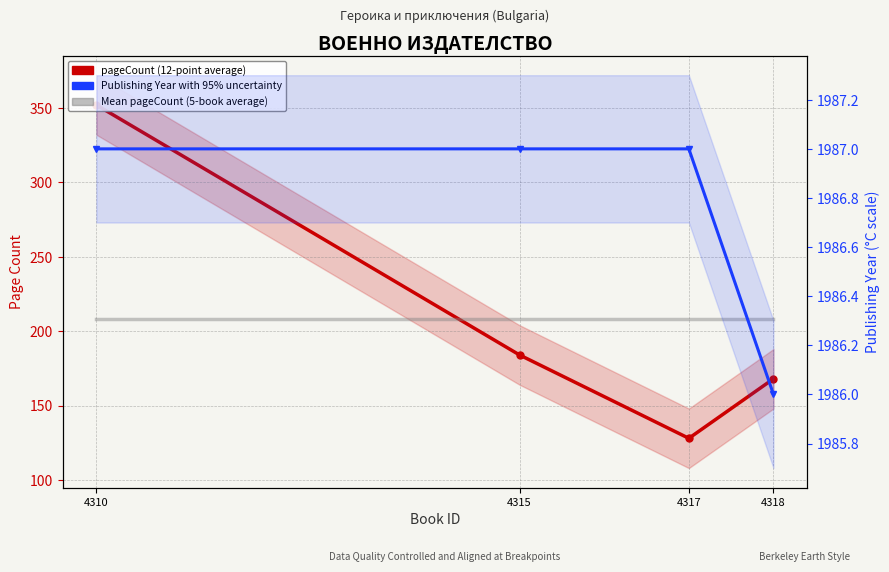

At which category does the chart reach its minimum across all series?

4317